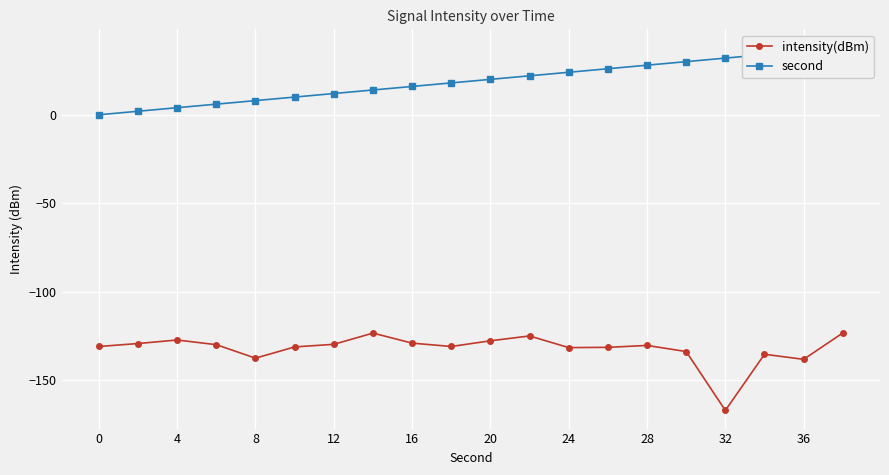

Which series has the widest spread of values?

intensity(dBm)